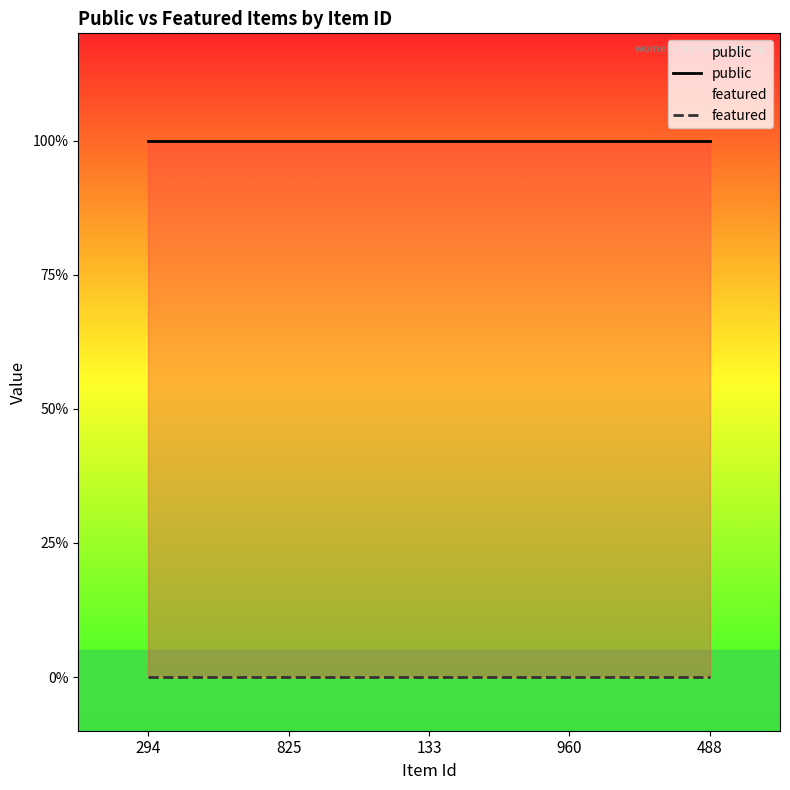

What is the average value of the public series?

1